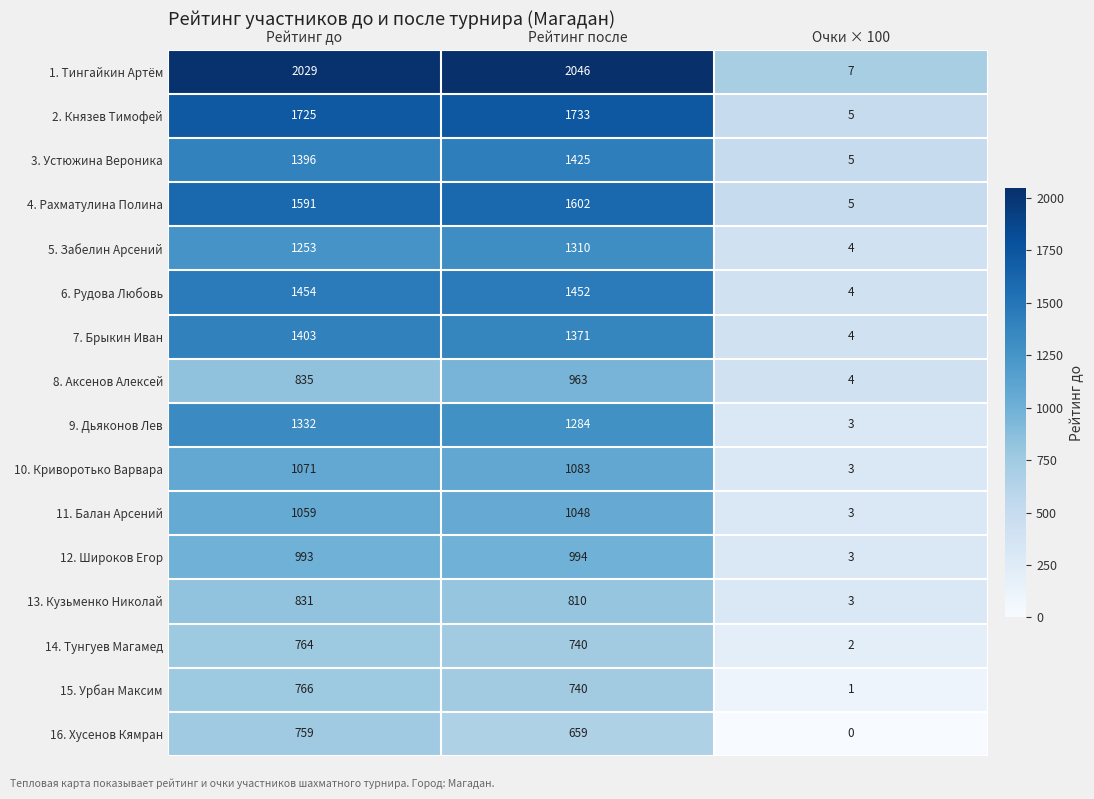

Where is 14. Тунгуев Магамед nearest to the value 383?

Рейтинг после